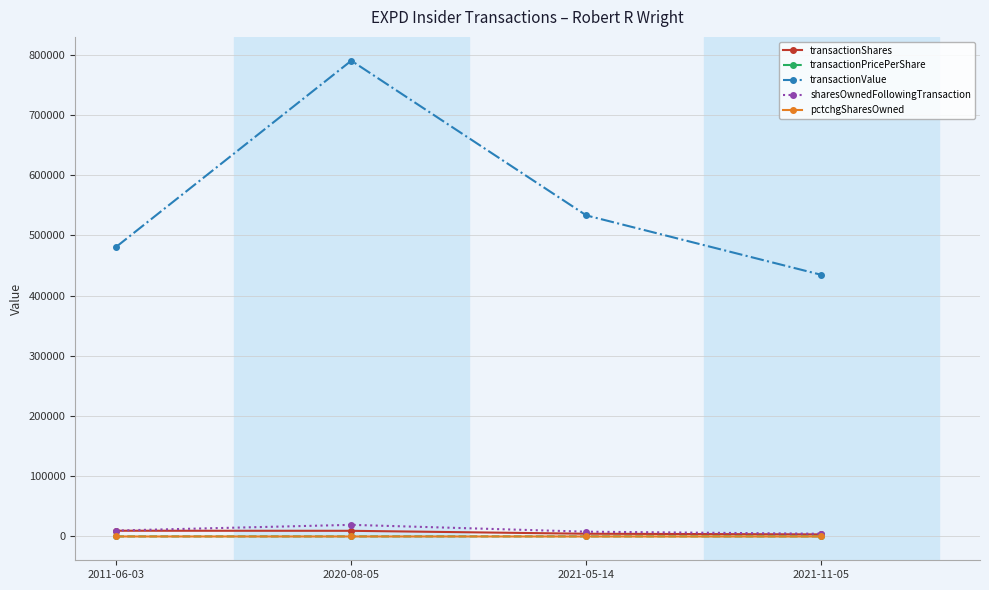

At which category does the chart reach its peak across all series?

2020-08-05